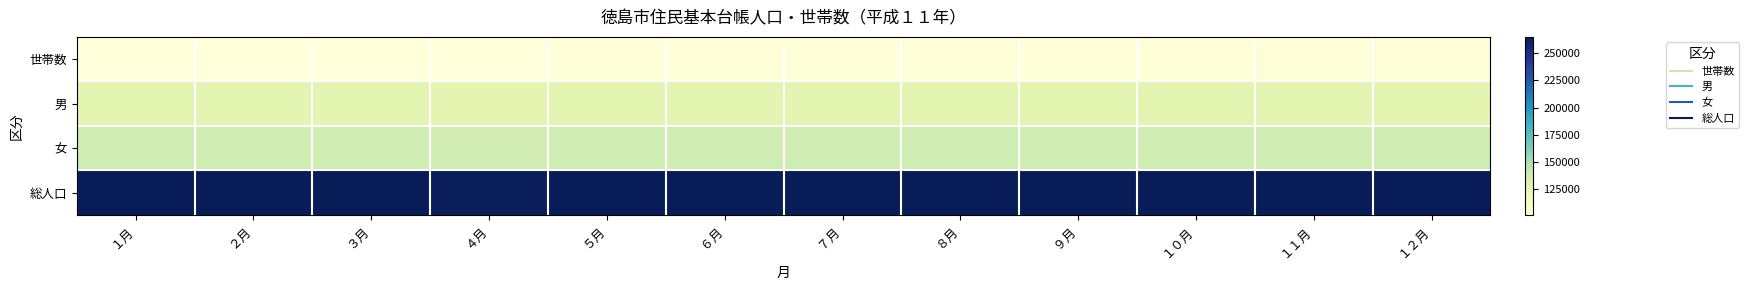

At which category is the sum across all series the highest?

１２月